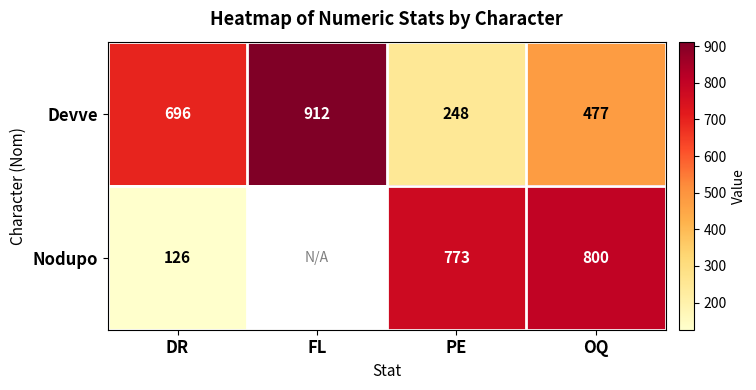

What is the minimum value shown in the chart?

126.0